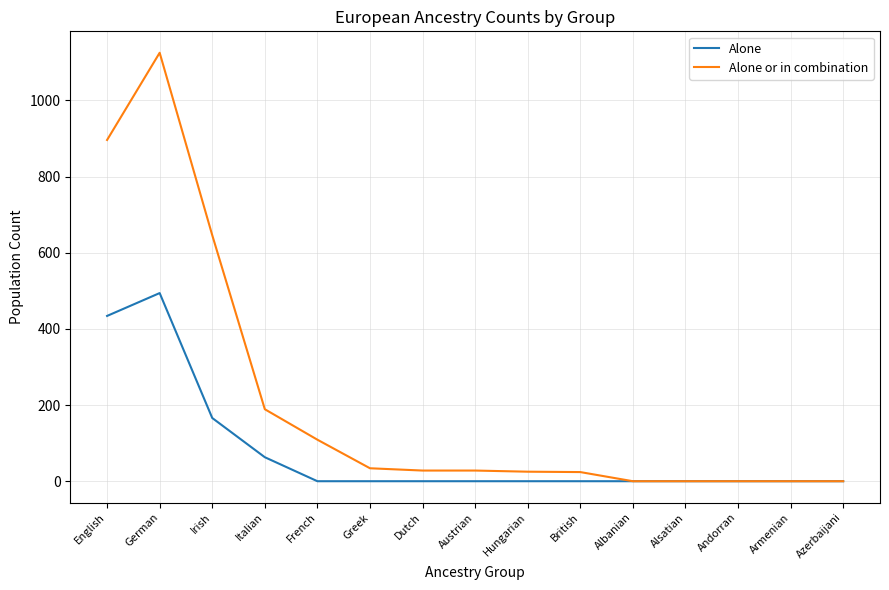

At which label does Alone or in combination first exceed 28?

English